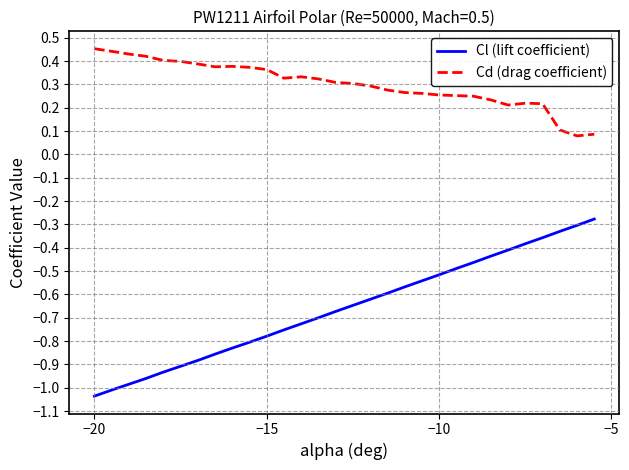

True or false: Cd (drag coefficient) and Cl (lift coefficient) cross at least once.

False